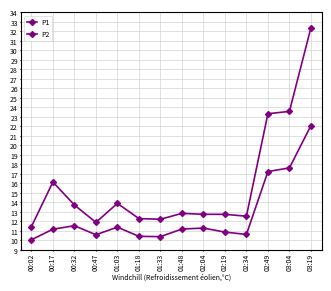

Where is the first local minimum for P2?

00:47